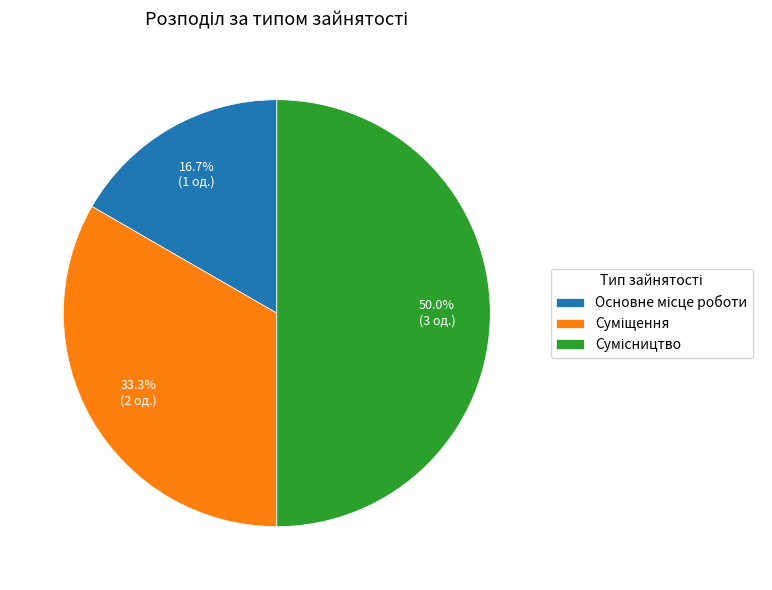

Count the number of slices in the pie.

3